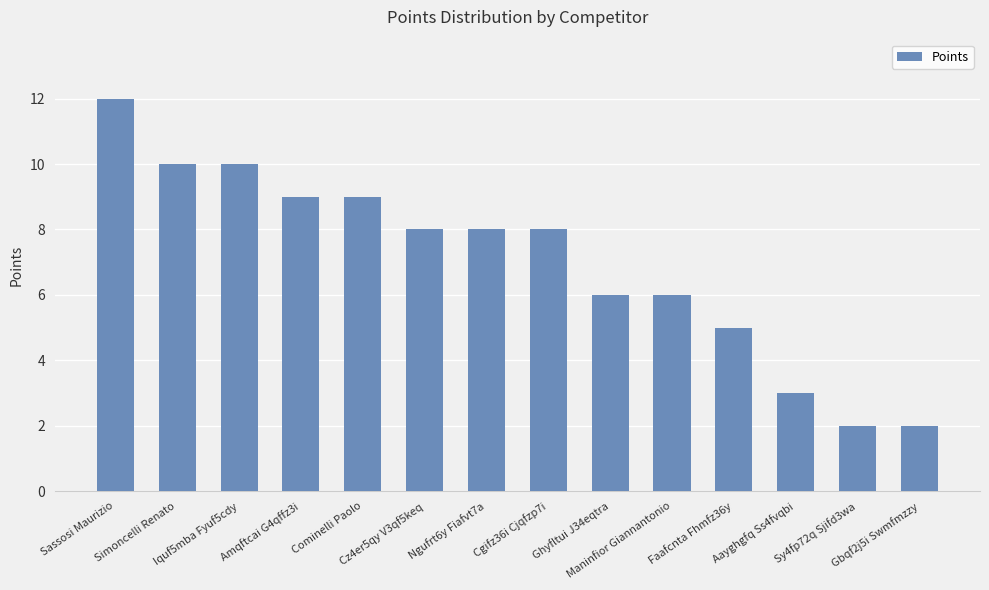

Is it true that the value at Amqftcai G4qffz3i is 14?

False